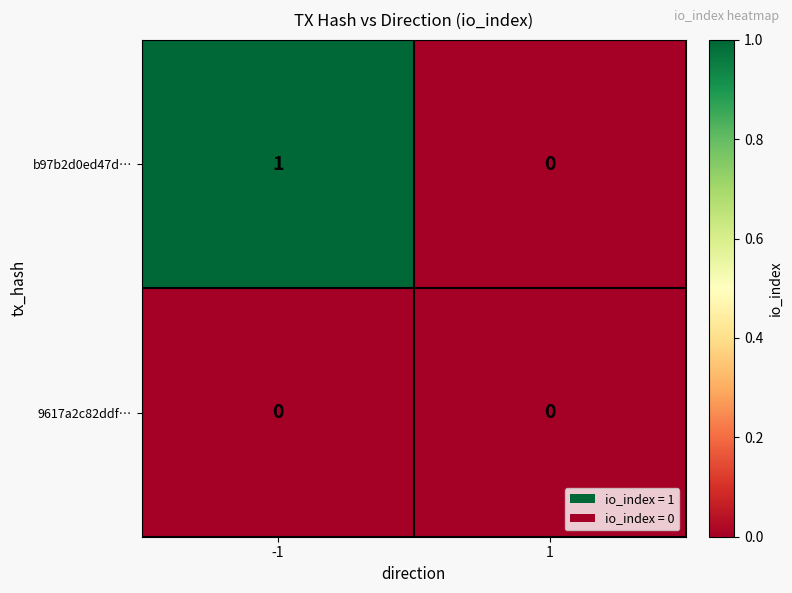

At which category is the sum across all series the highest?

-1